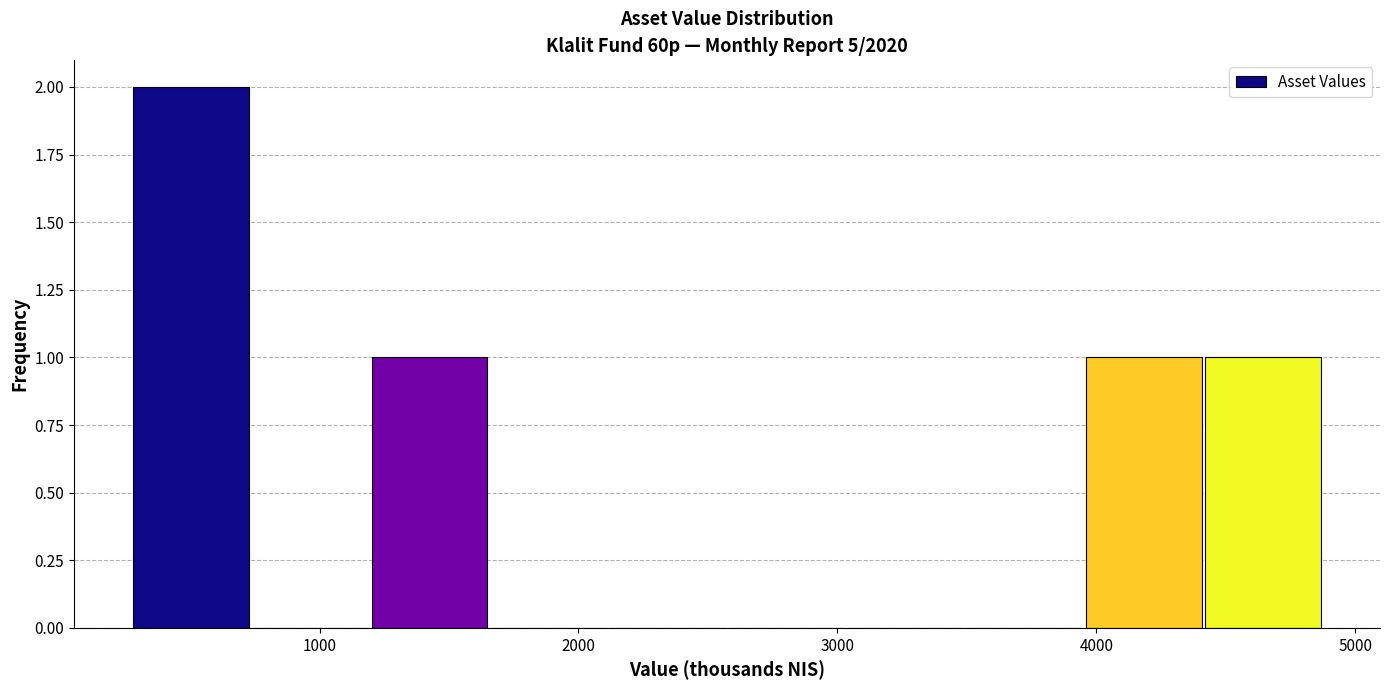

Reading left to right, list every bar in this chart as the range it spans on the x-axis followed by its height. Neither the bar edges nor the heights are printed on the chart, so give them approximately, as read against the axes.

300 to 700: 2
700 to 1200: 0
1200 to 1700: 1
1700 to 2100: 0
2100 to 2600: 0
2600 to 3000: 0
3000 to 3500: 0
3500 to 4000: 0
4000 to 4400: 1
4400 to 4900: 1